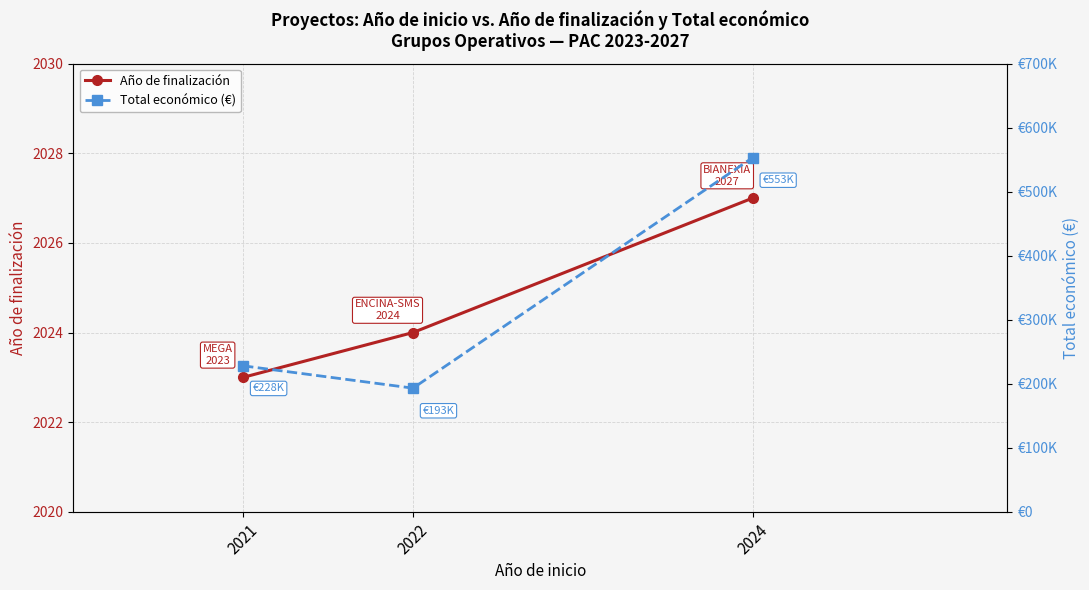

What is the difference between the maximum and minimum values in the Total económico (€) series?

360047